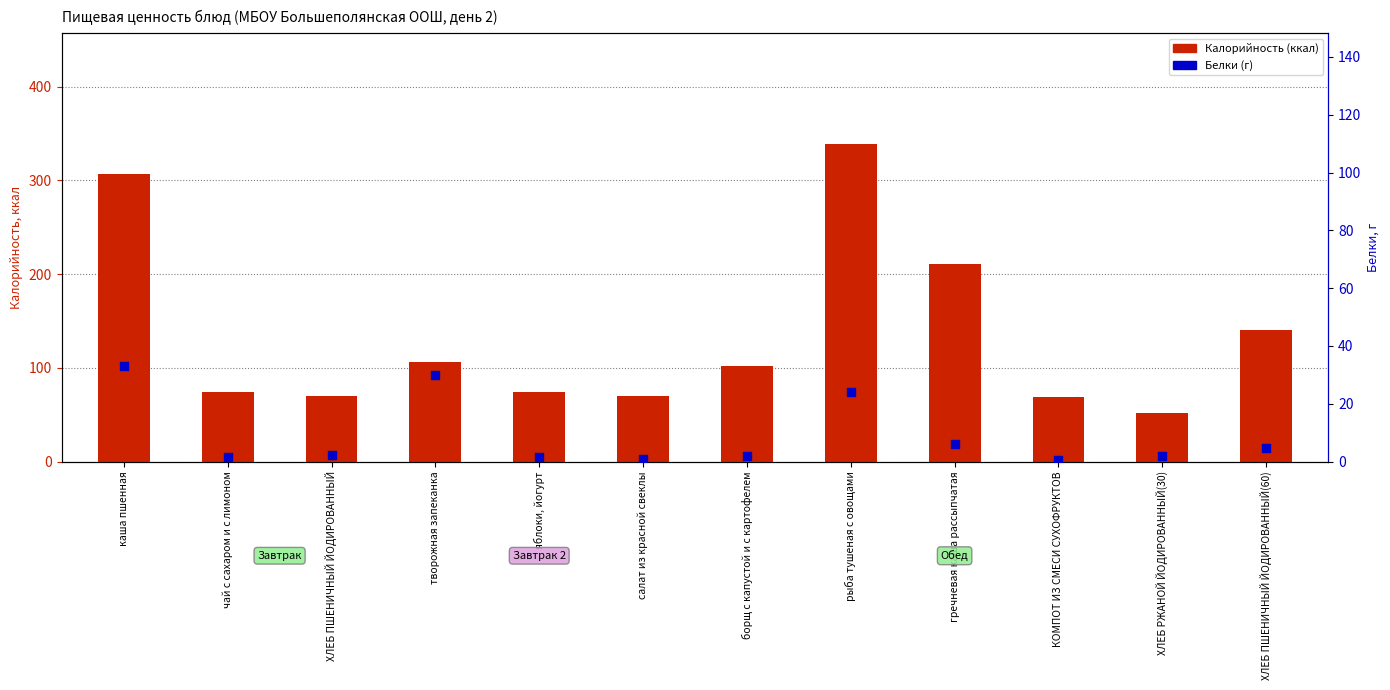

Is the value of Белки, г at борщ с капустой и с картофелем greater than the value of Калорийность (ккал) at рыба тушеная с овощами?

No